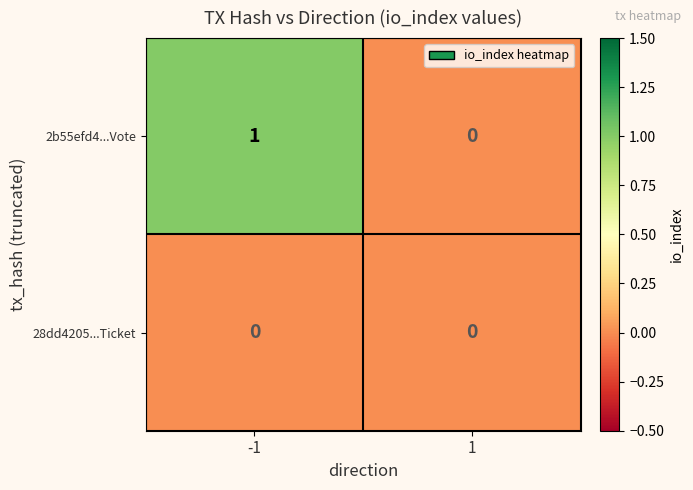

Which series has the widest spread of values?

2b55efd4...Vote